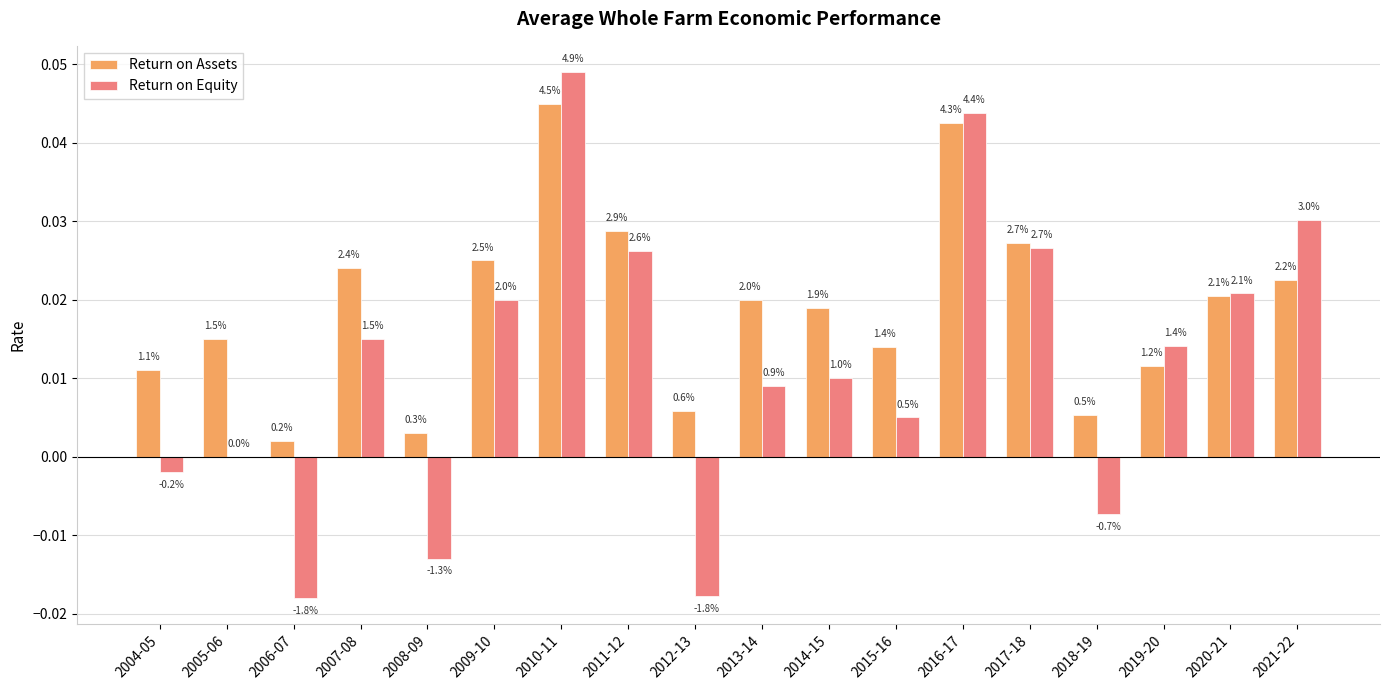

Are the bars horizontal?

No